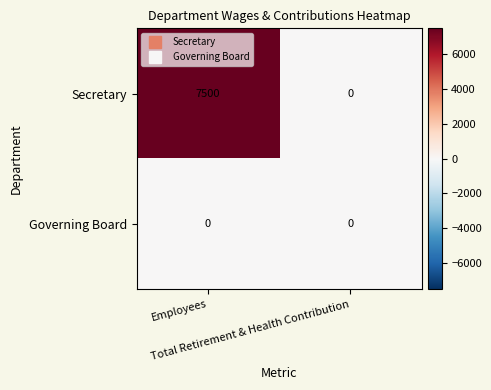

At which category is the sum across all series the highest?

Employees